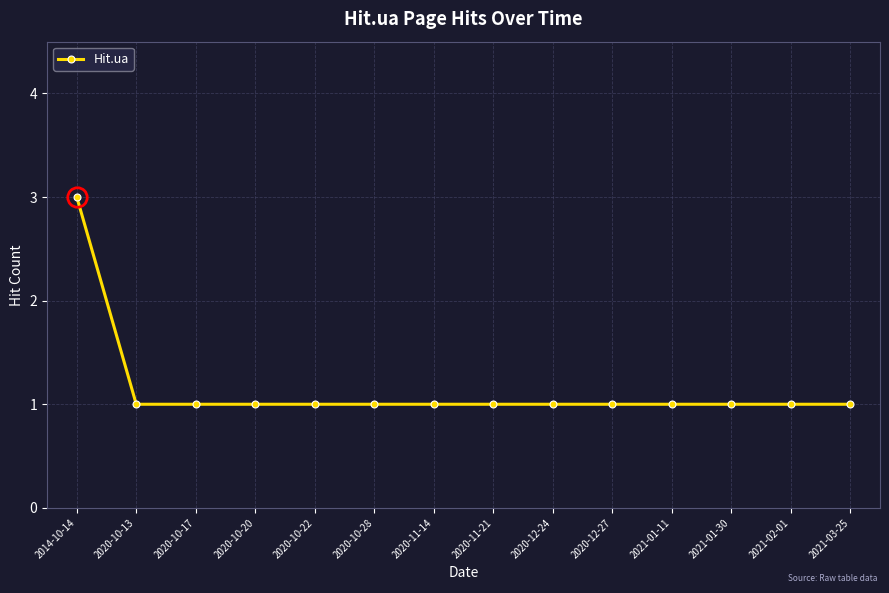

What is the sum of all values?

16